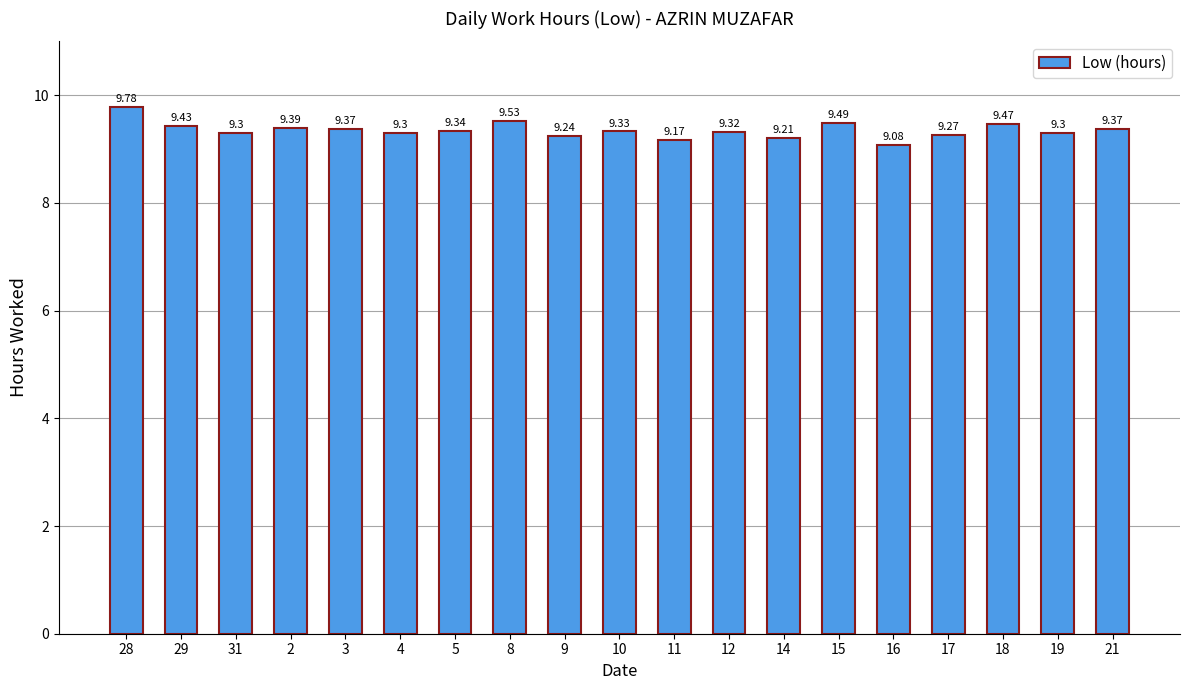

Reading right to left, list all the values displayed in this chart.

21=9.4	19=9.3	18=9.5	17=9.3	16=9.1	15=9.5	14=9.2	12=9.3	11=9.2	10=9.3	9=9.2	8=9.5	5=9.3	4=9.3	3=9.4	2=9.4	31=9.3	29=9.4	28=9.8